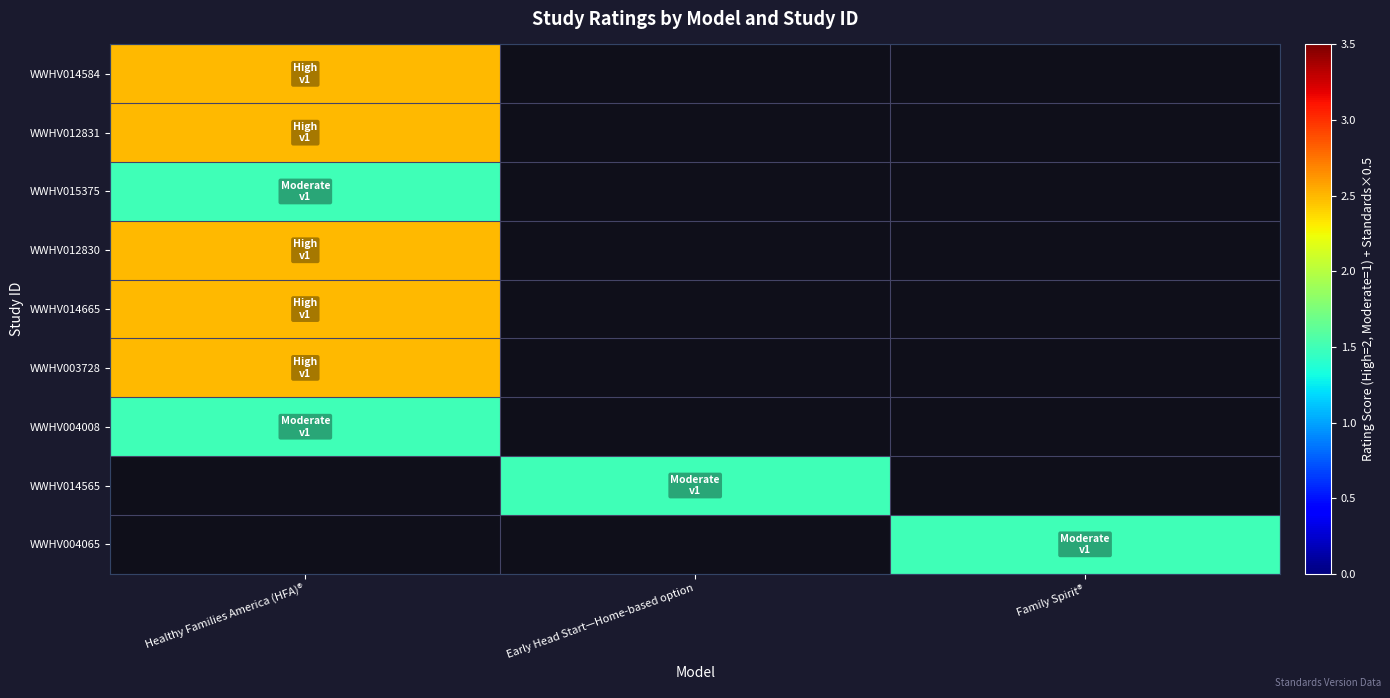

Rank the series at Healthy Families America (HFA)® from lowest to highest value.

WWHV015375, WWHV004008, WWHV014584, WWHV012831, WWHV012830, WWHV014665, WWHV003728, WWHV014565, WWHV004065